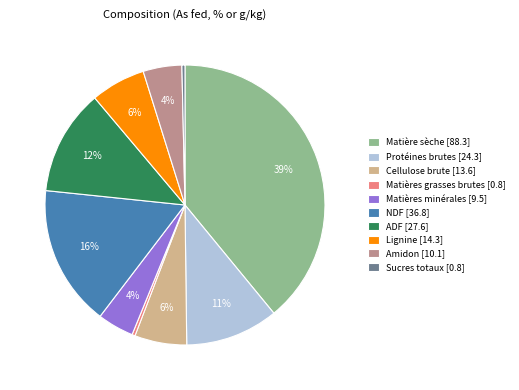

Which category has the biggest portion of the pie?

Matière sèche